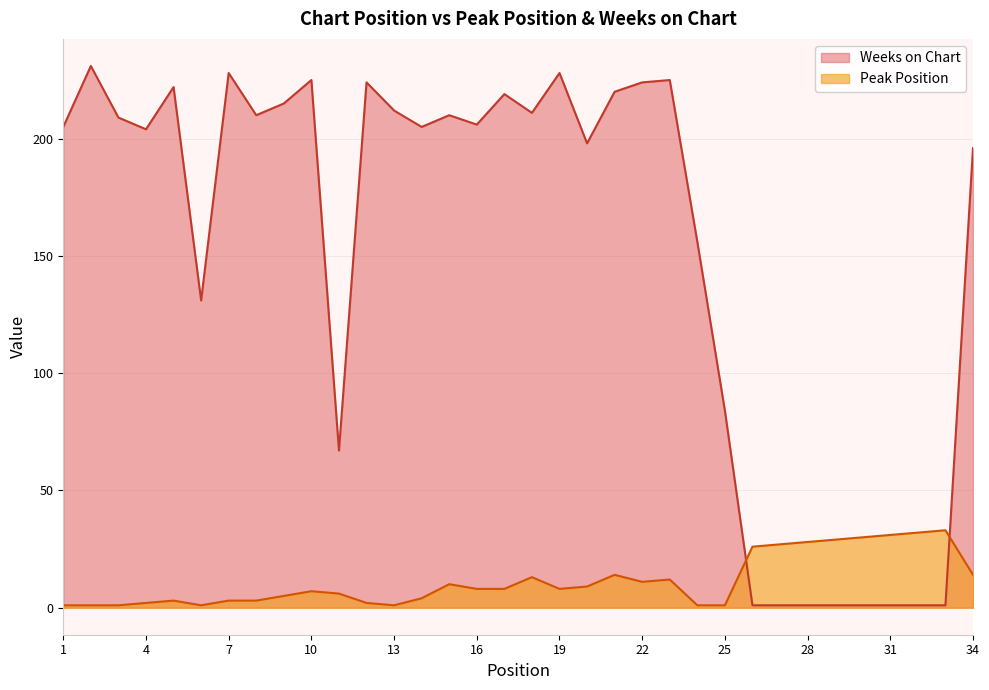

Is it true that Peak Position equals 1 at 1?

False